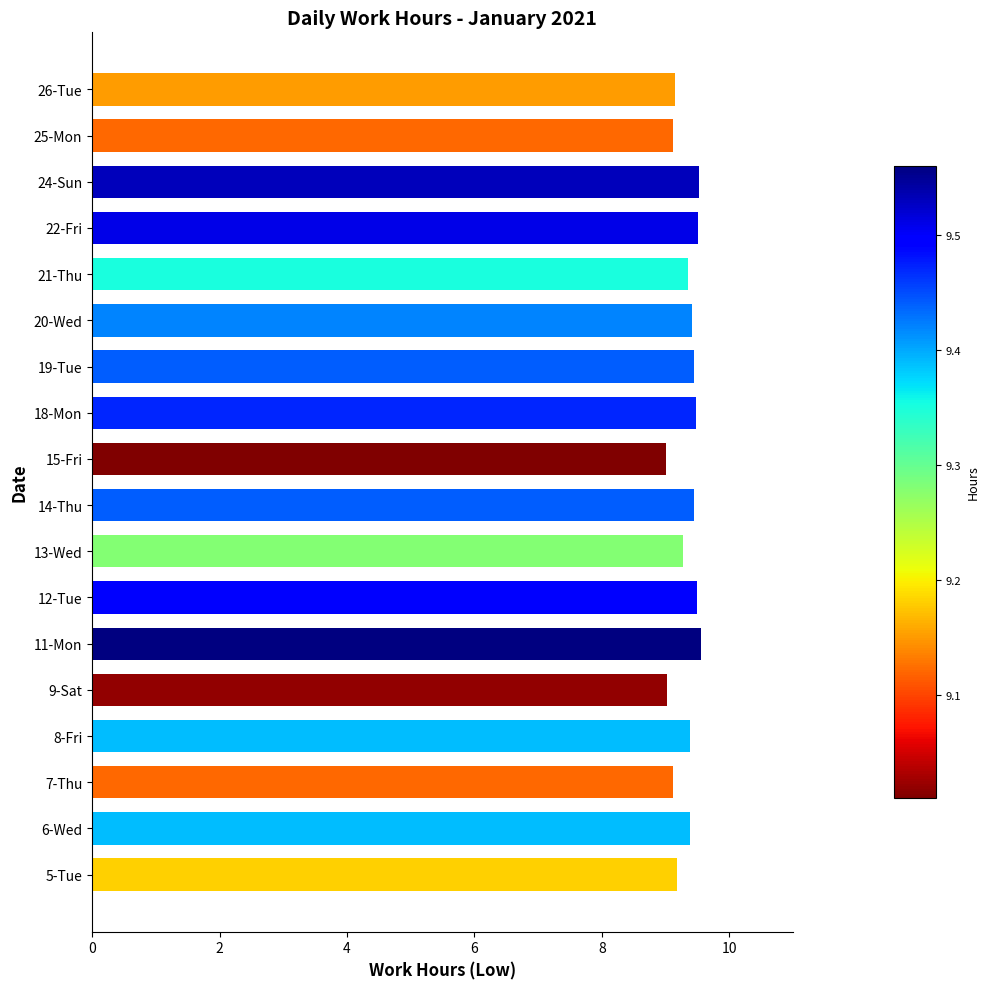

What is the maximum value shown in the chart?

9.6